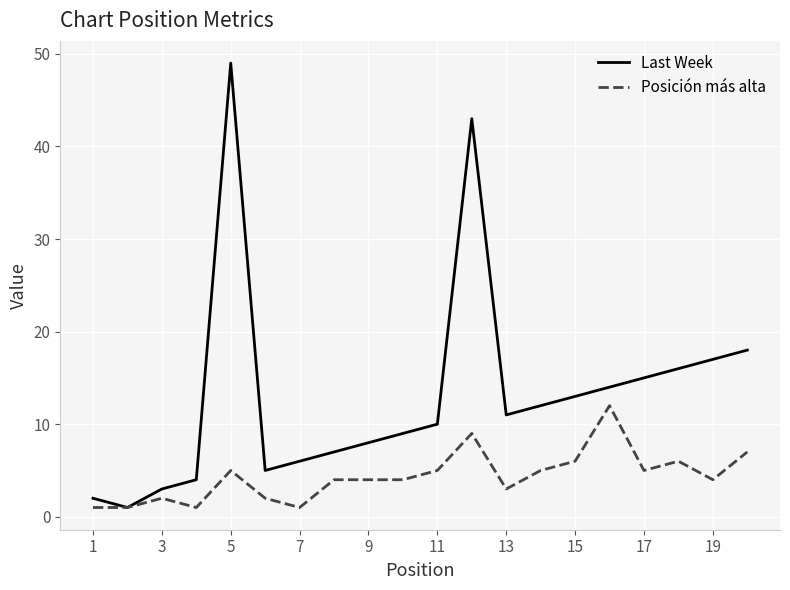

Rank the series by their average value, from lowest to highest.

Posición más alta, Last Week